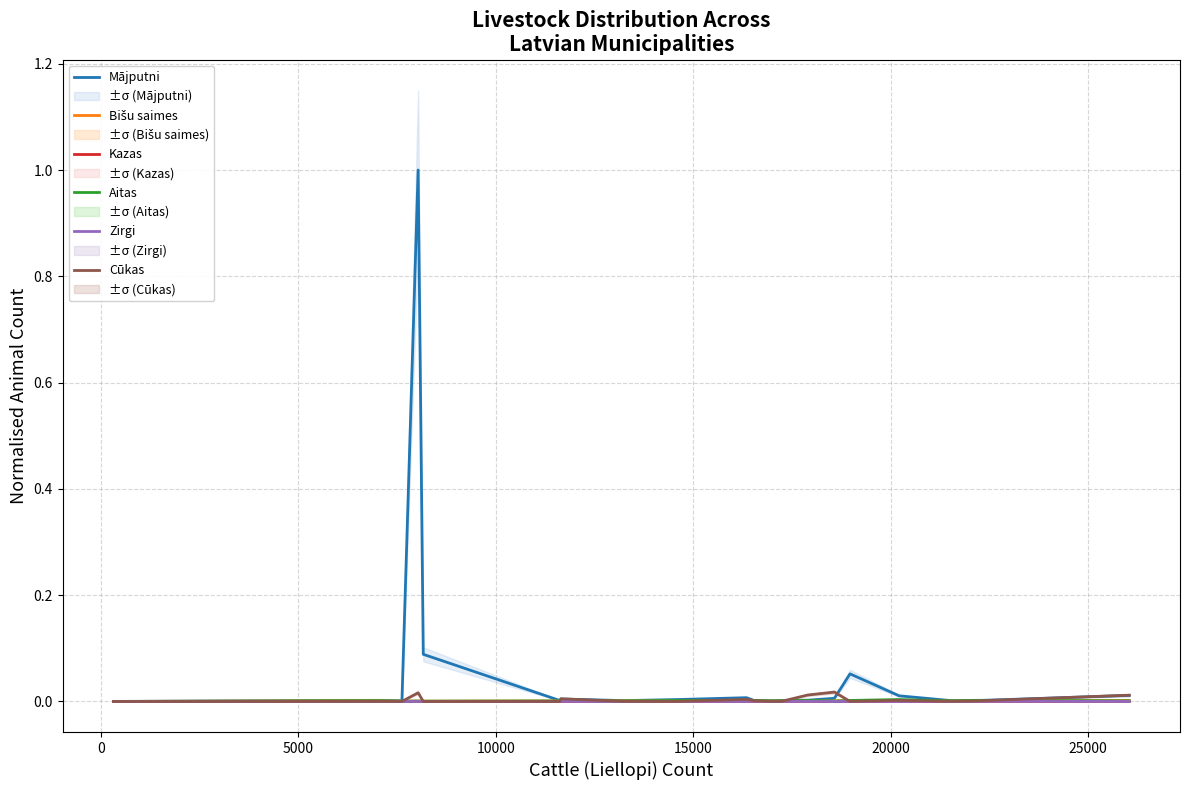

What is the sum of all Mājputni values?

1.2